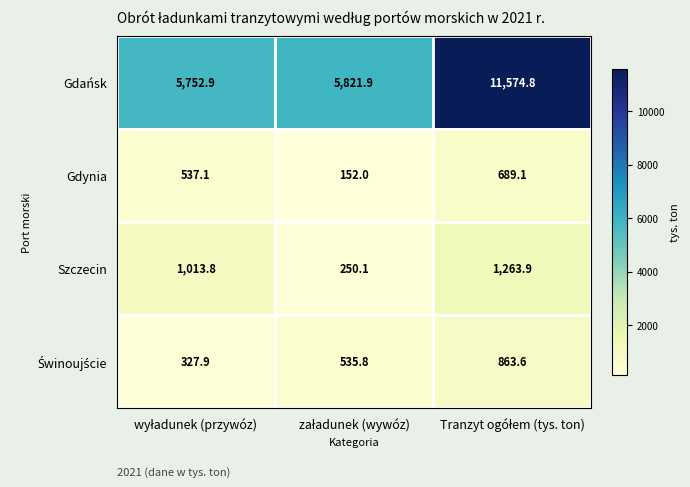

Which series has the largest total across all categories?

Gdańsk